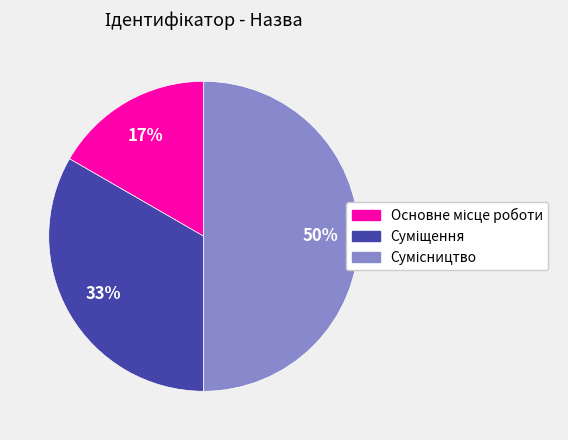

To the nearest percent, what is the difference between the largest and smallest slice percentages?

33%